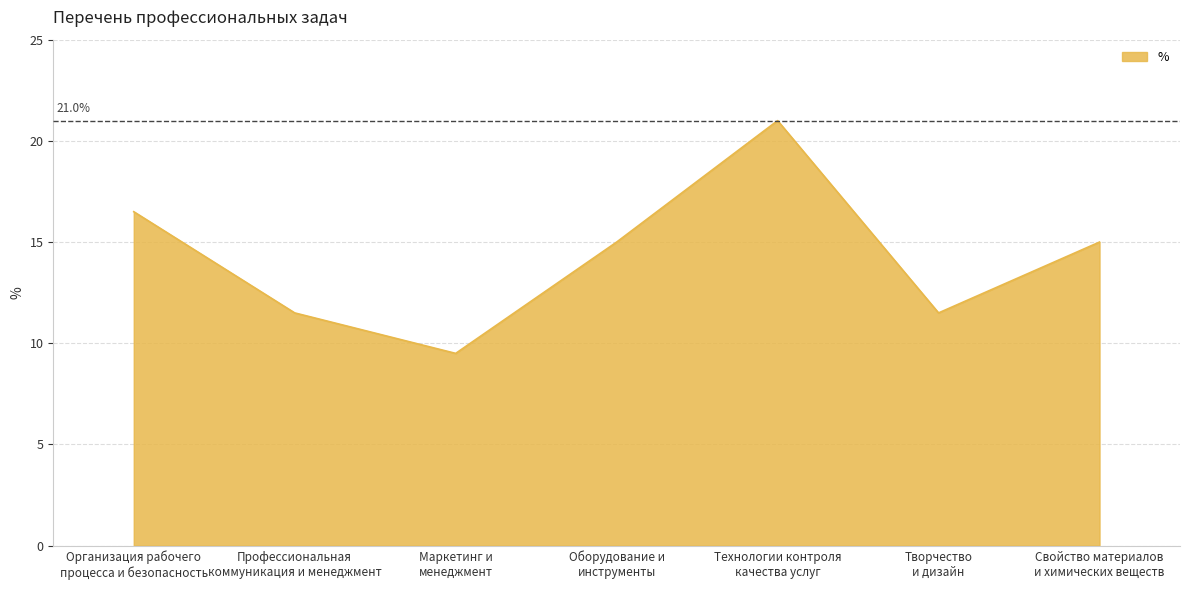

What is the difference between the maximum and second lowest values?

9.5